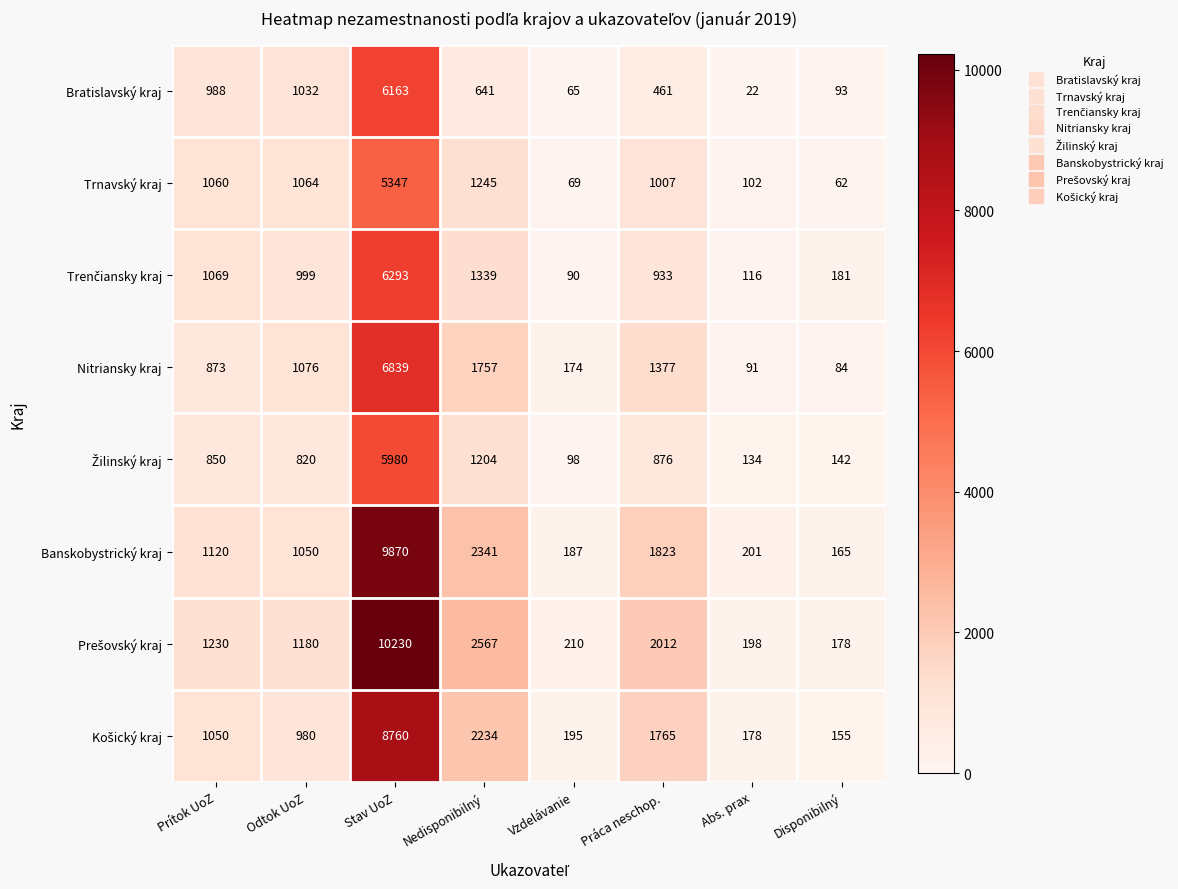

List the labels in order of Bratislavský kraj value, smallest first.

Abs. prax, Vzdelávanie, Disponibilný, Práca neschop., Nedisponibilný, Prítok UoZ, Odtok UoZ, Stav UoZ